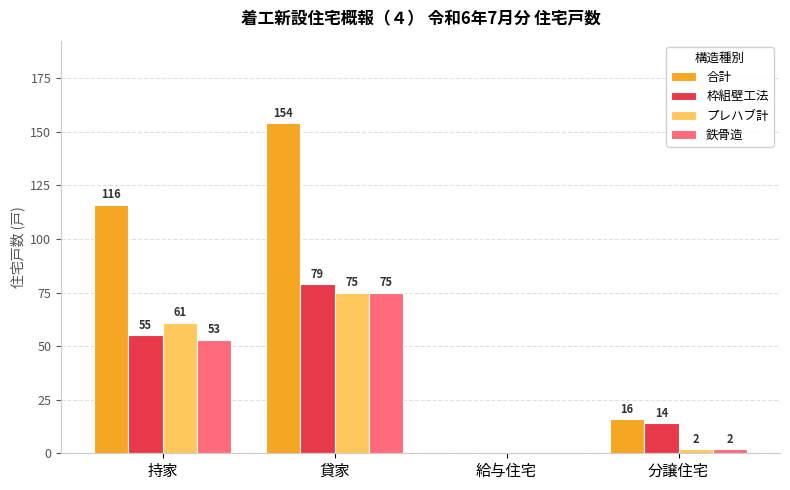

What are all the series names shown in the legend?

合計, 枠組壁工法, プレハブ計, 鉄骨造